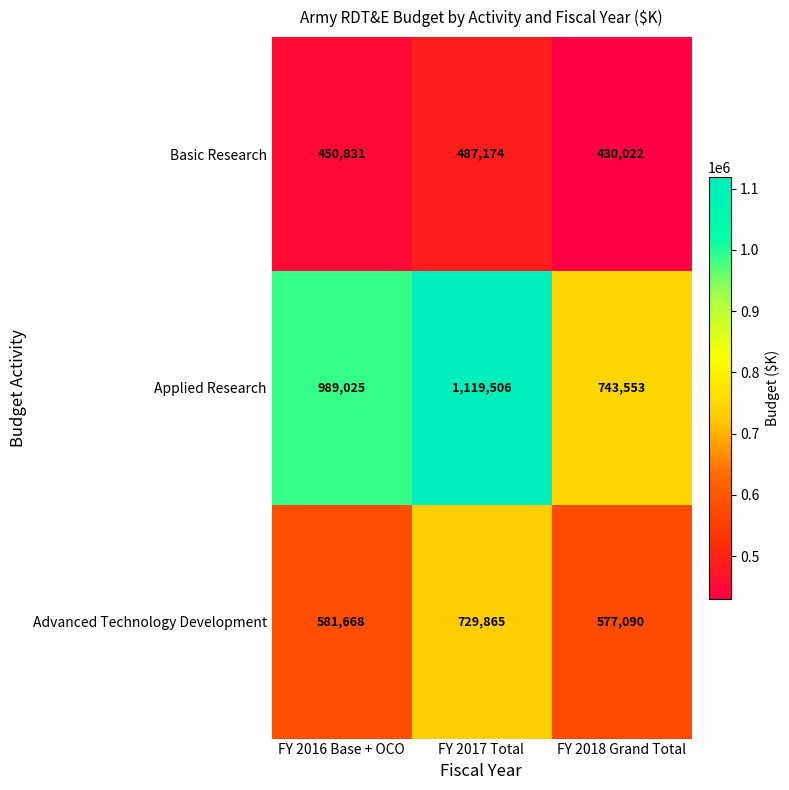

What is the total value across all series at FY 2018 Grand Total?

1750665